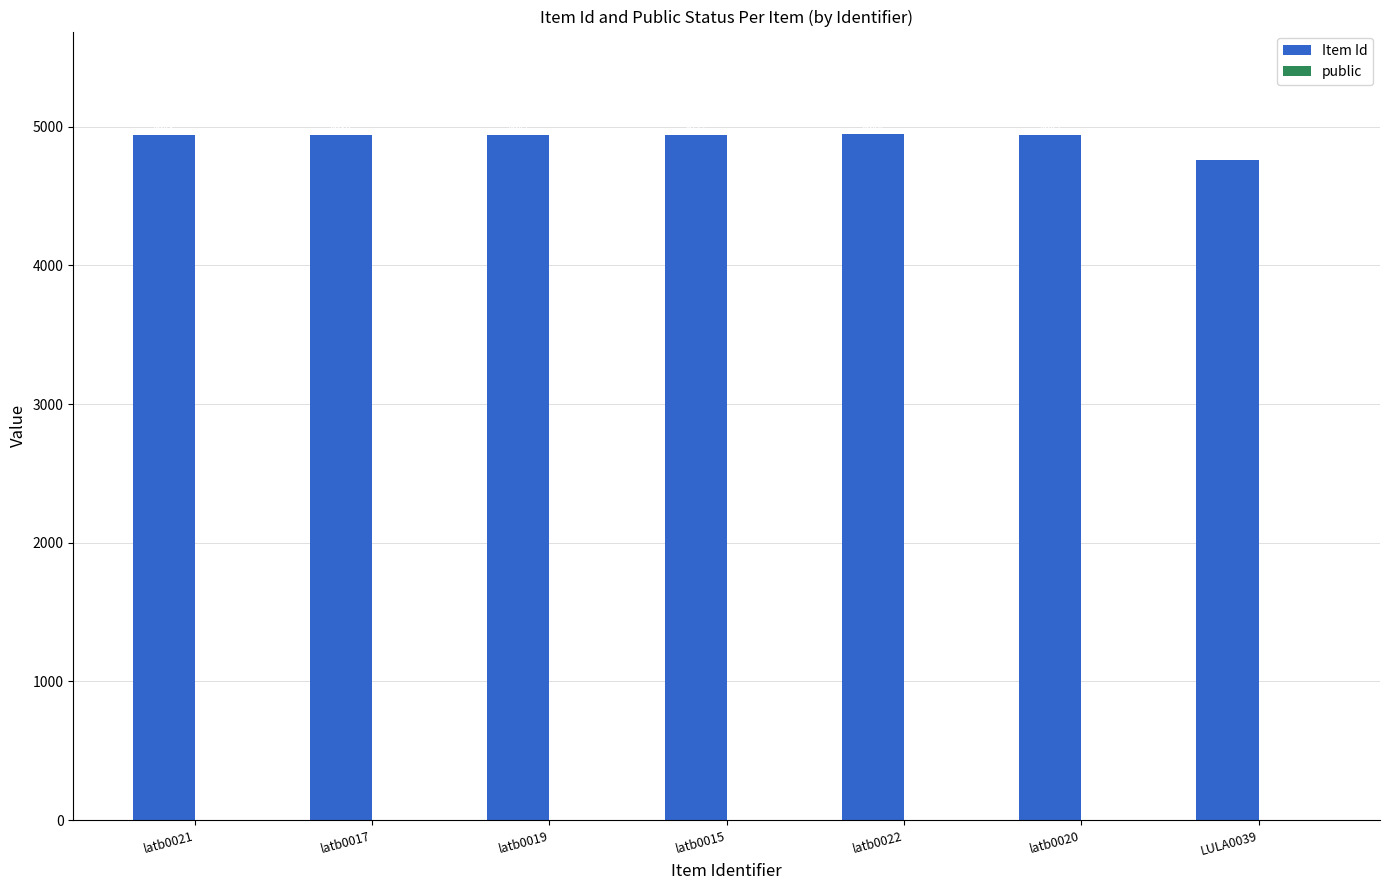

Are the bars grouped side by side (vs. stacked)?

Yes